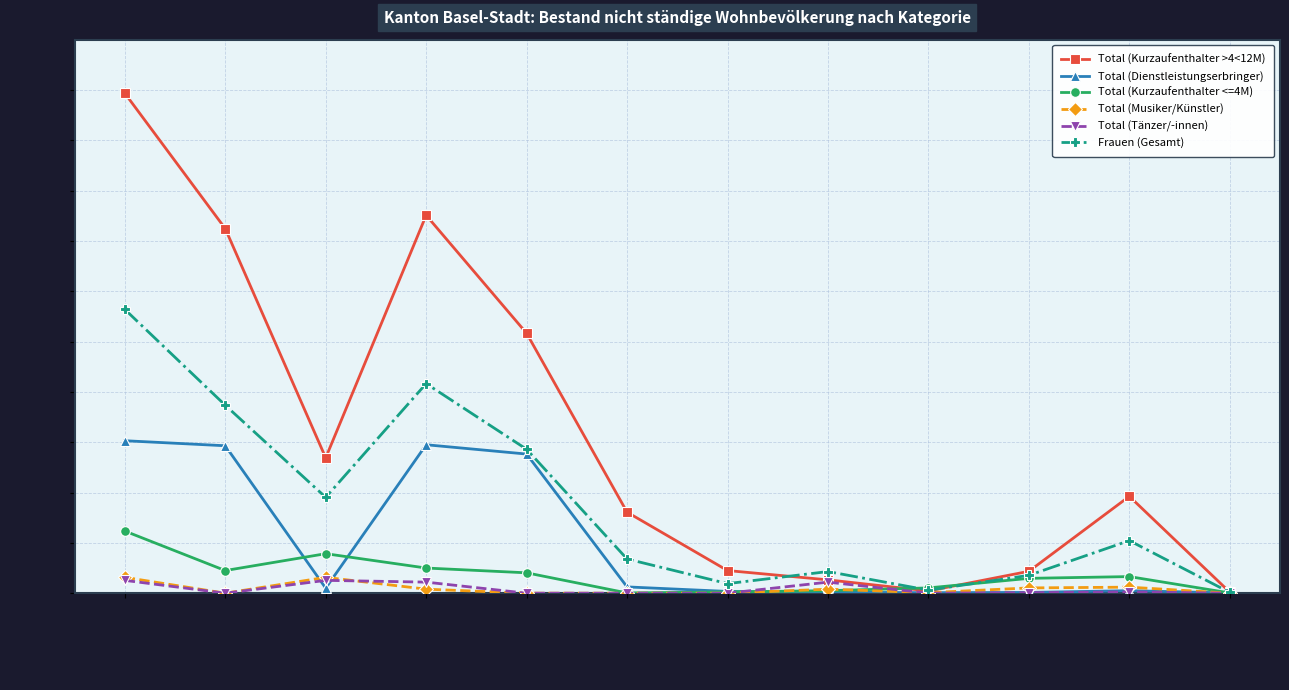

What is the maximum value shown in the chart?

1987